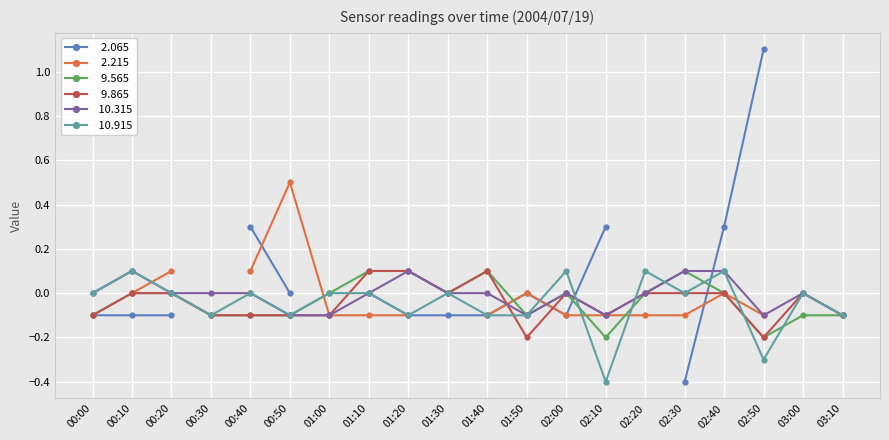

Is the value of  10.315 at 01:10 greater than the value of   9.865 at 02:30?

No